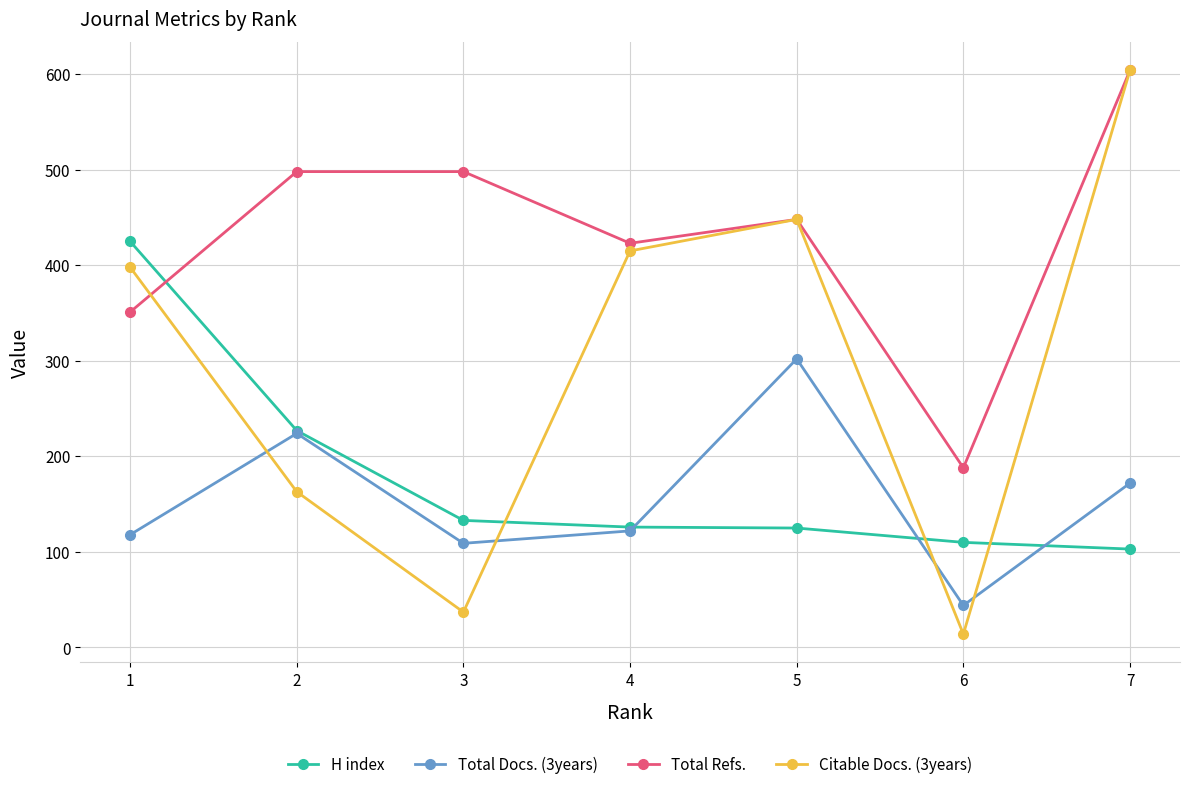

What is the approximate value of Citable Docs. (3years) at 3?

37